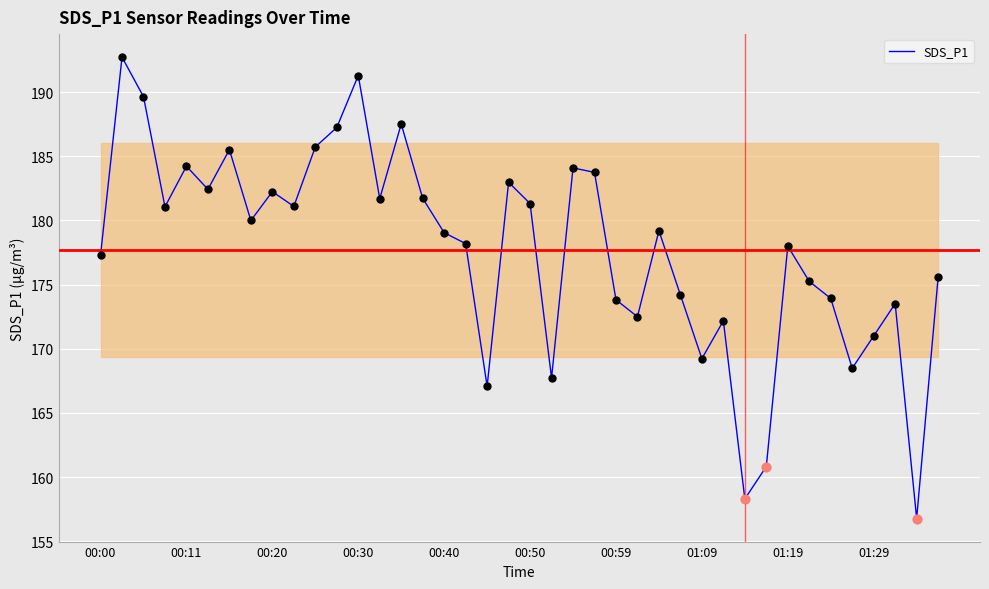

What is the greatest value displayed?

192.7